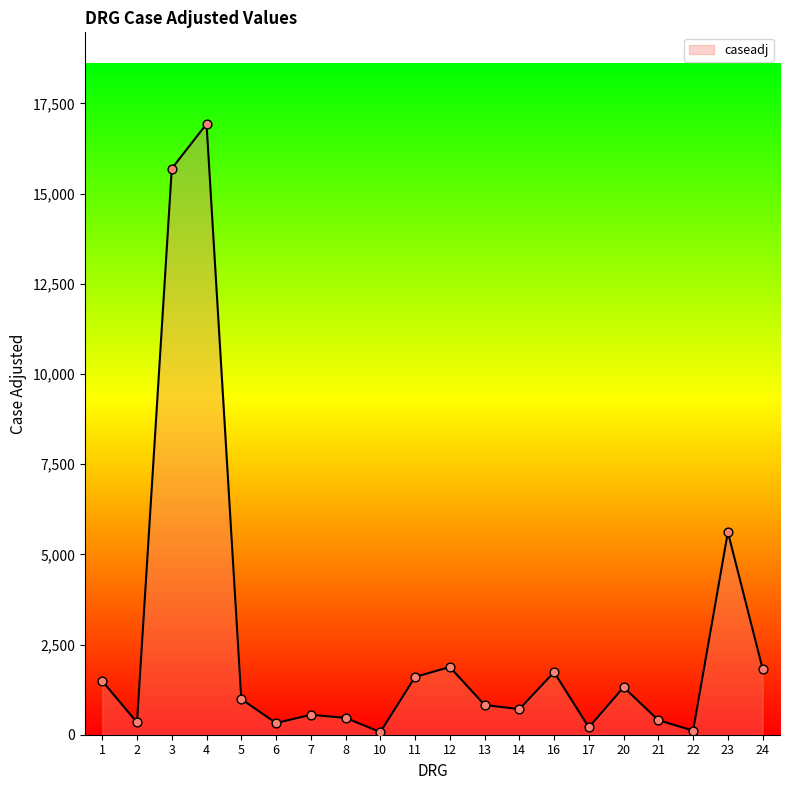

What is the change in value from 3 to 23?

-10079.1